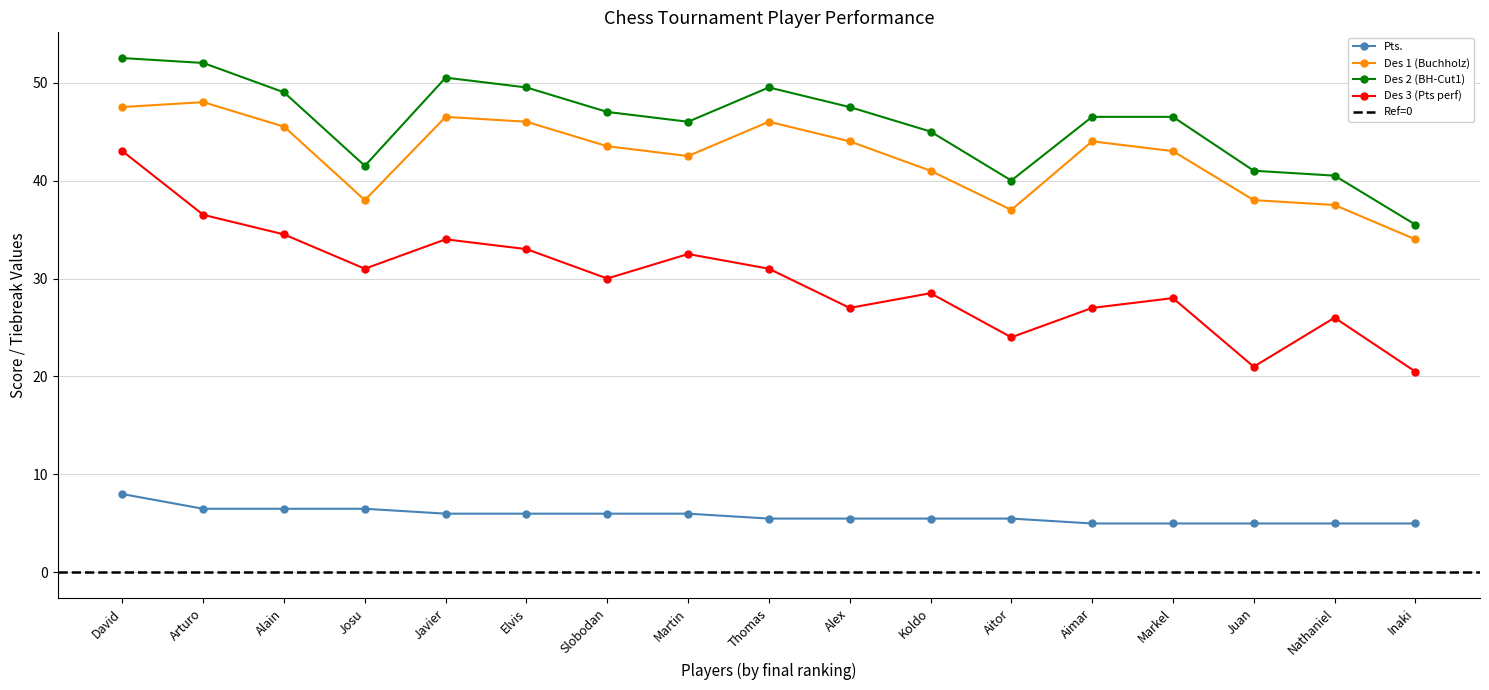

How many distinct data groups are displayed?

4